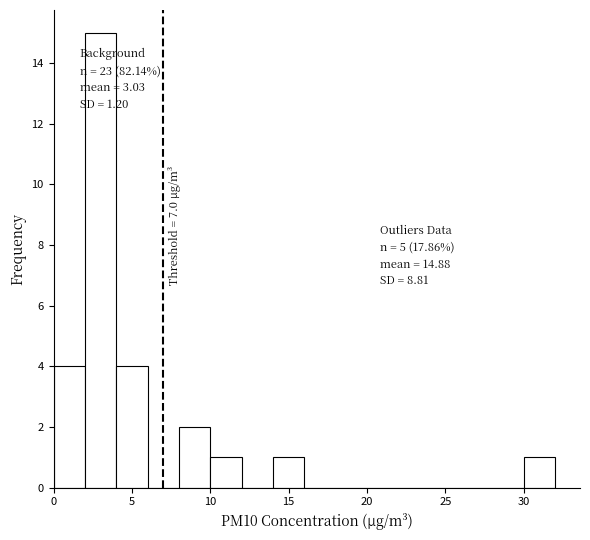

Which range on the x-axis has the tallest bar?

2 to 4